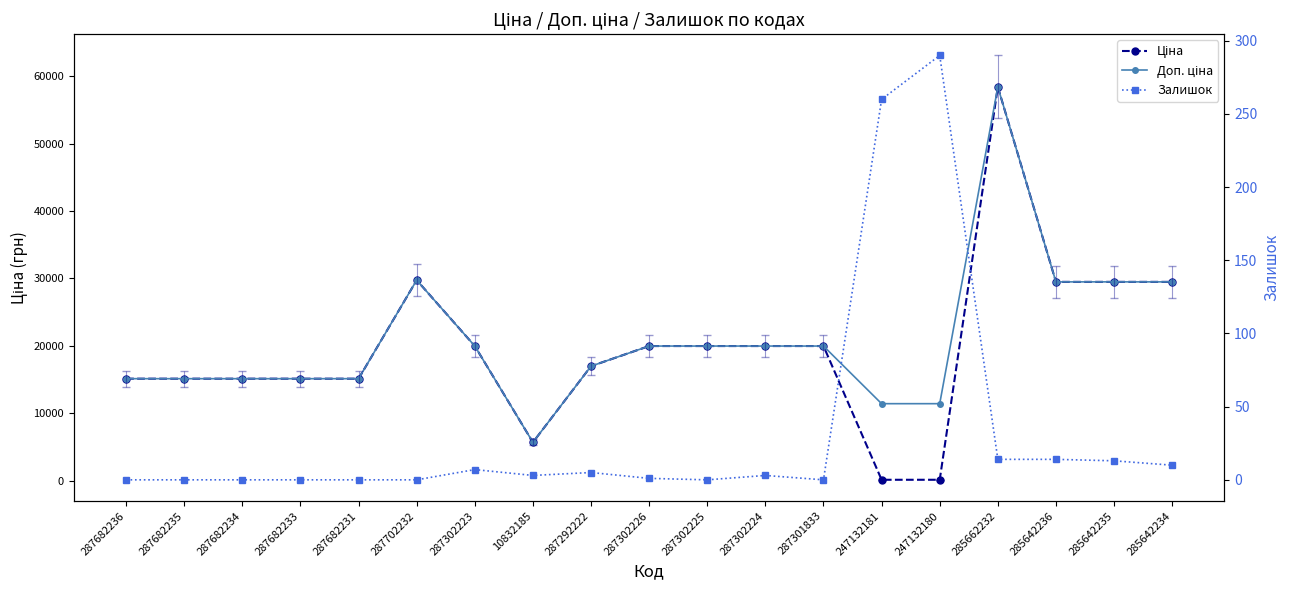

Is this an area chart (filled region under the line)?

No